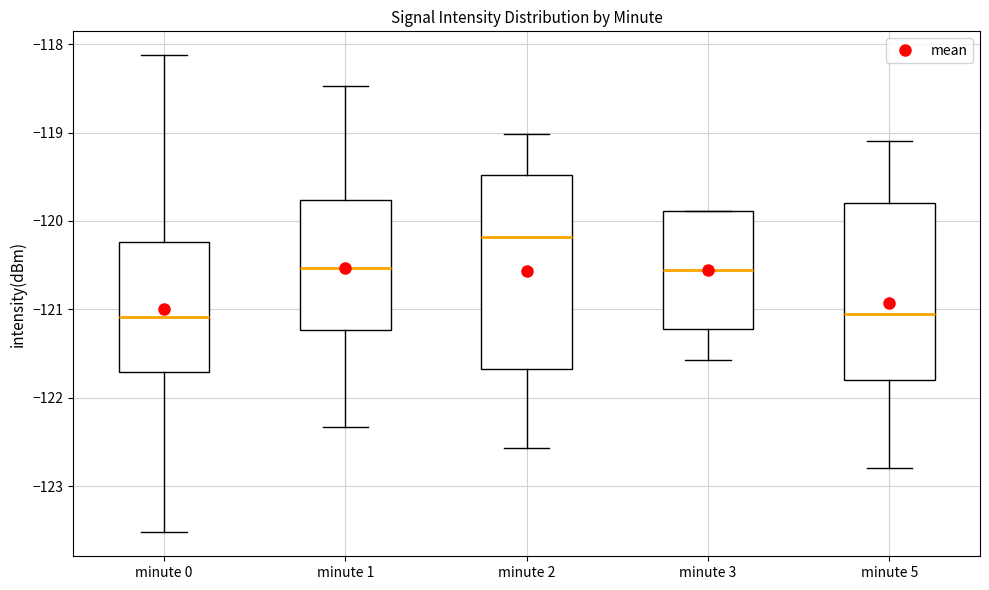

Reading left to right, transcribe this box plot: for each box, give where its median line is, the range the box spans, and where its two whiskers end, as read against the y-axis. The values are not printed on the chart, so give them approximately, as read against the axis.

minute 0: median -121.1, box -121.7 to -120.2, whiskers -123.5 to -118.1
minute 1: median -120.5, box -121.2 to -119.8, whiskers -122.3 to -118.5
minute 2: median -120.2, box -121.7 to -119.5, whiskers -122.6 to -119.0
minute 3: median -120.6, box -121.2 to -119.9, whiskers -121.6 to -119.9
minute 5: median -121.0, box -121.8 to -119.8, whiskers -122.8 to -119.1